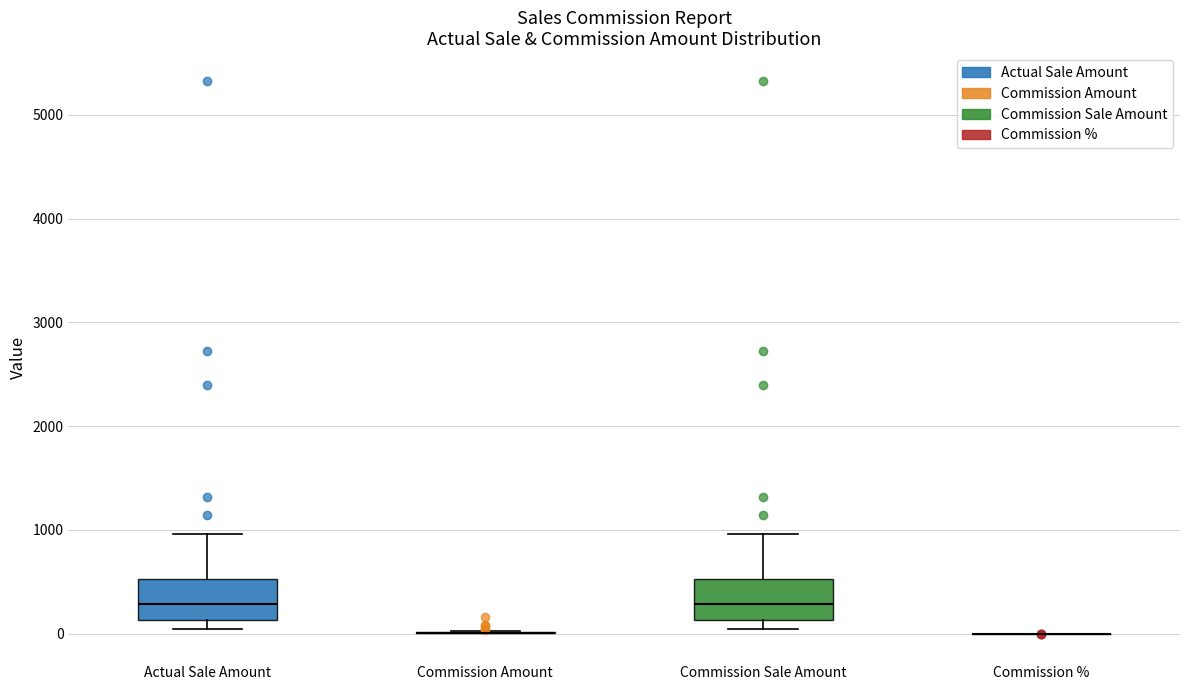

Reading left to right, transcribe this box plot: for each box, give where its median line is, the range the box spans, and where its two whiskers end, as read against the y-axis. The values are not printed on the chart, so give them approximately, as read against the axis.

Actual Sale Amount: median 300, box 100 to 500, whiskers 0 to 1000
Commission Amount: box collapsed to a line at 0, whiskers 0 to 0
Commission Sale Amount: median 300, box 100 to 500, whiskers 0 to 1000
Commission %: box collapsed to a line at 0, whiskers 0 to 0